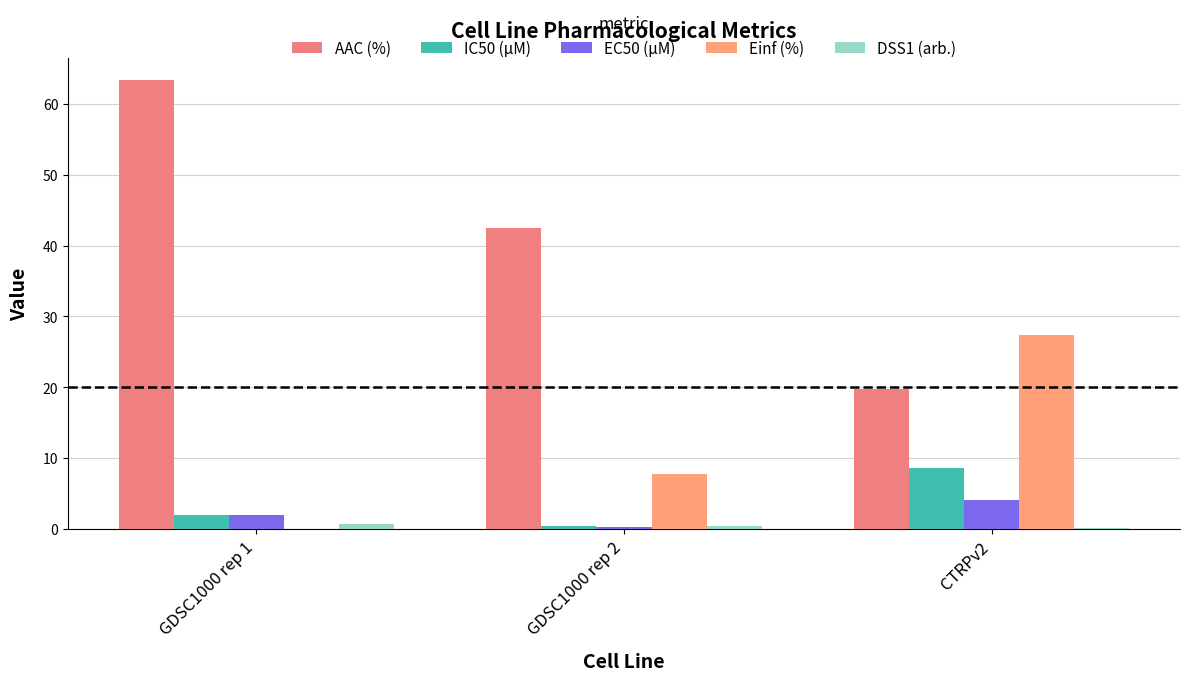

How many groups of bars are there?

3